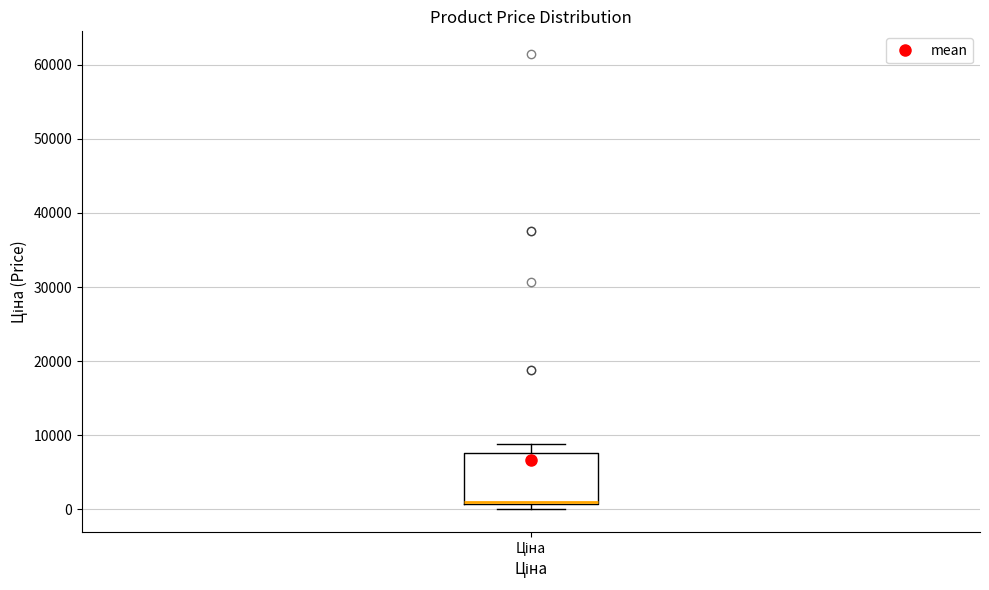

Transcribe this box plot: give where the median line is, the range the box spans, and where the two whiskers end, as read against the y-axis. The values are not printed on the chart, so give them approximately, as read against the axis.

median 1000, box 1000 to 8000, whiskers 0 to 9000